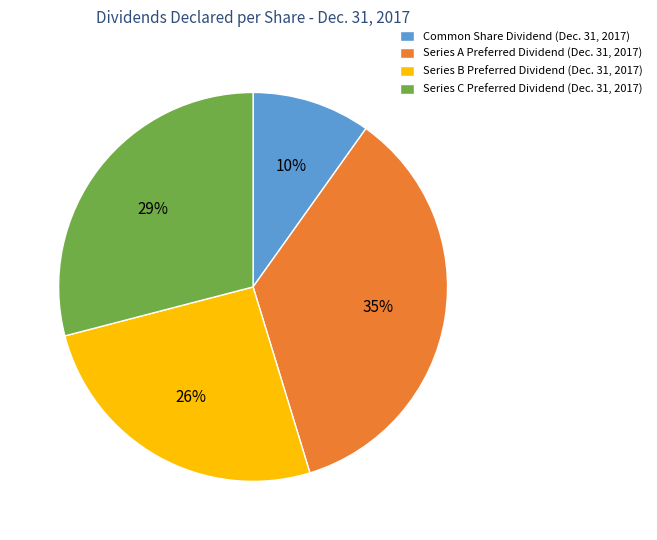

Is Common Share Dividend (Dec. 31, 2017) the majority of the pie?

No